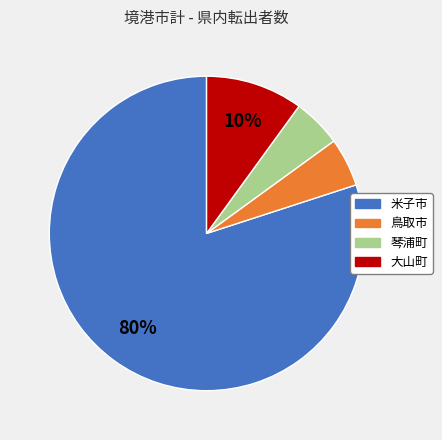

The 鳥取市 slice represents 12% of the pie. True or false?

False